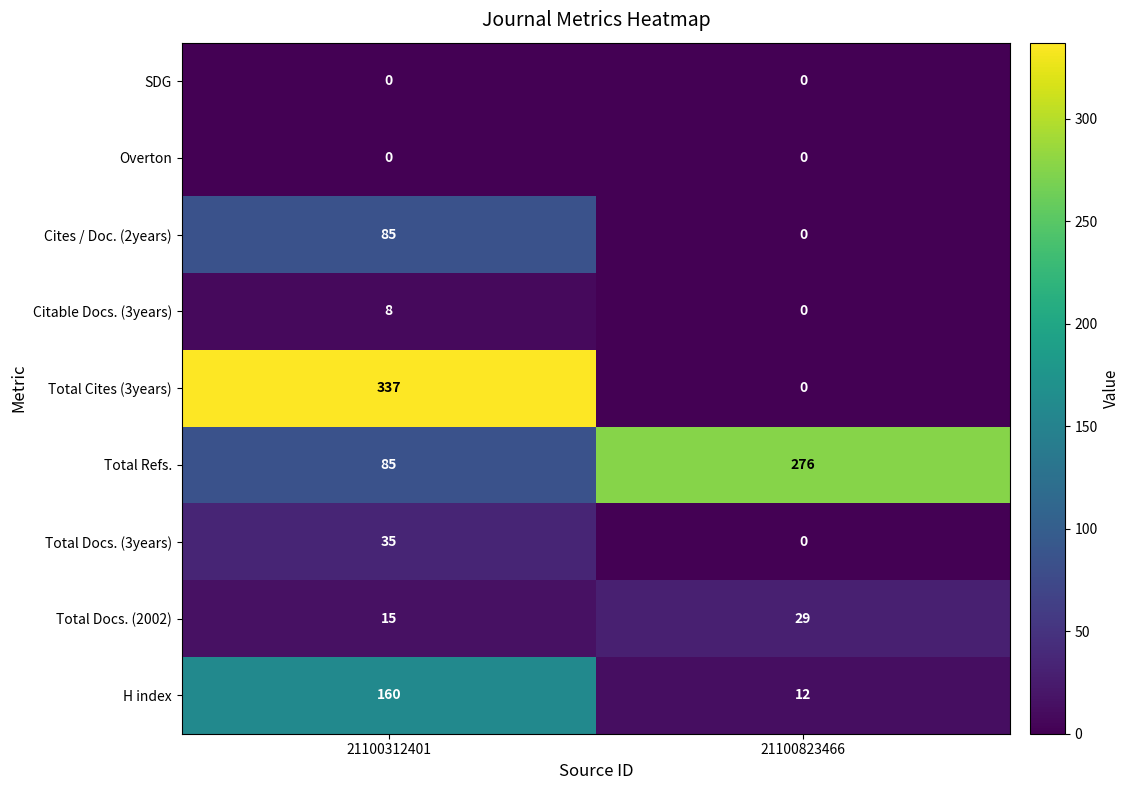

Which series changed the most between 21100312401 and 21100823466?

Total Cites (3years)